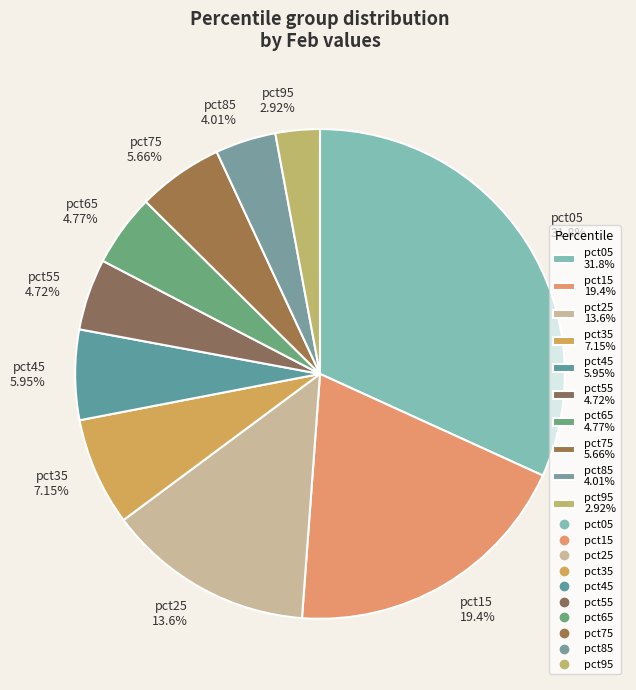

Count the number of slices in the pie.

10